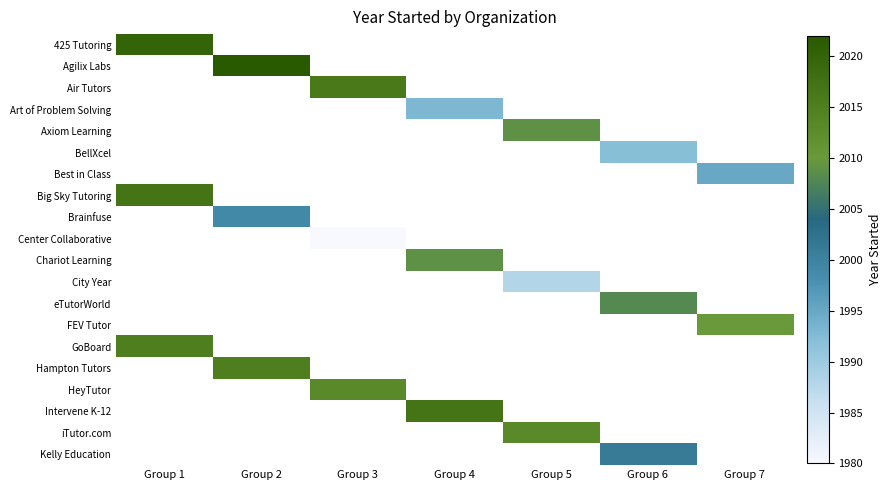

What is the smallest value displayed?

1980.0